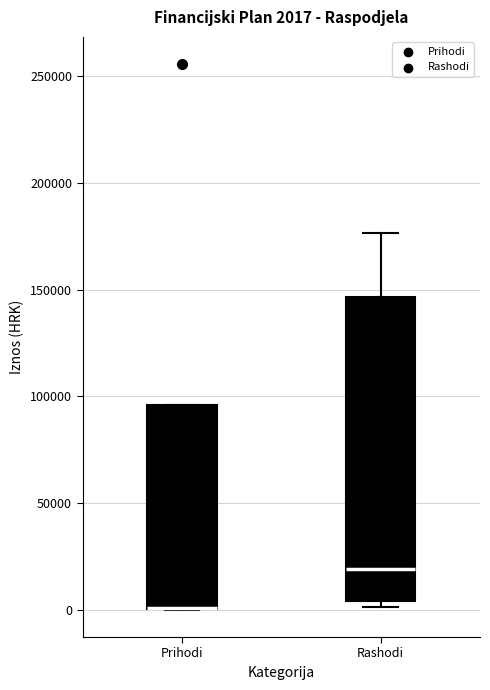

Which box is the tallest, from its lower edge to its upper edge?

Rashodi